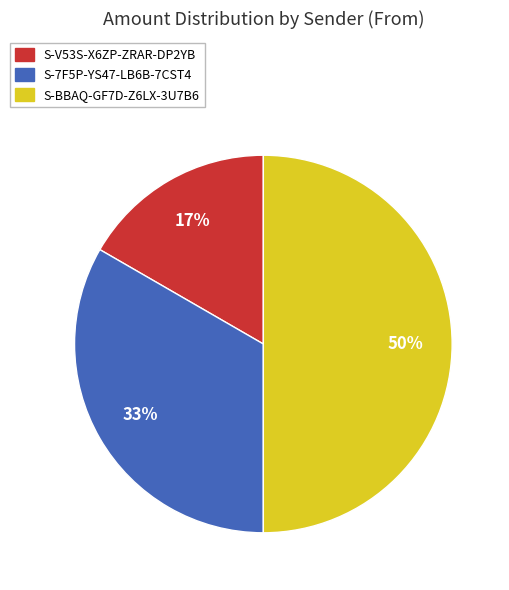

Count the number of slices in the pie.

3